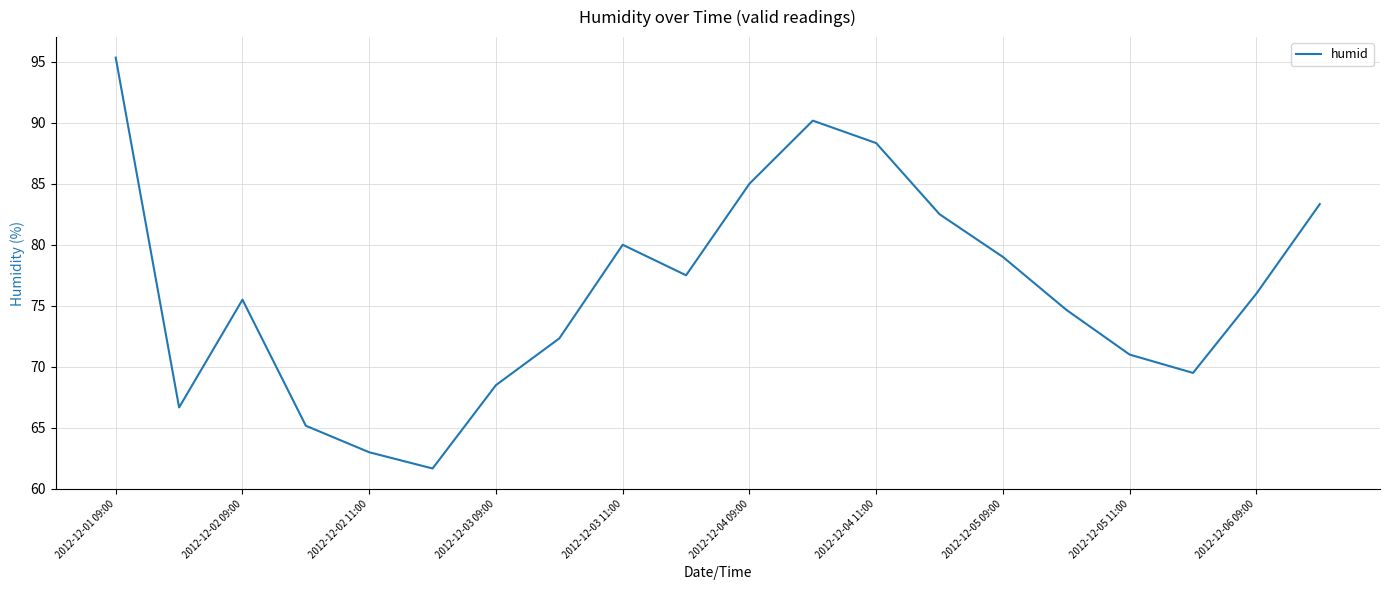

What is the greatest value displayed?

95.3